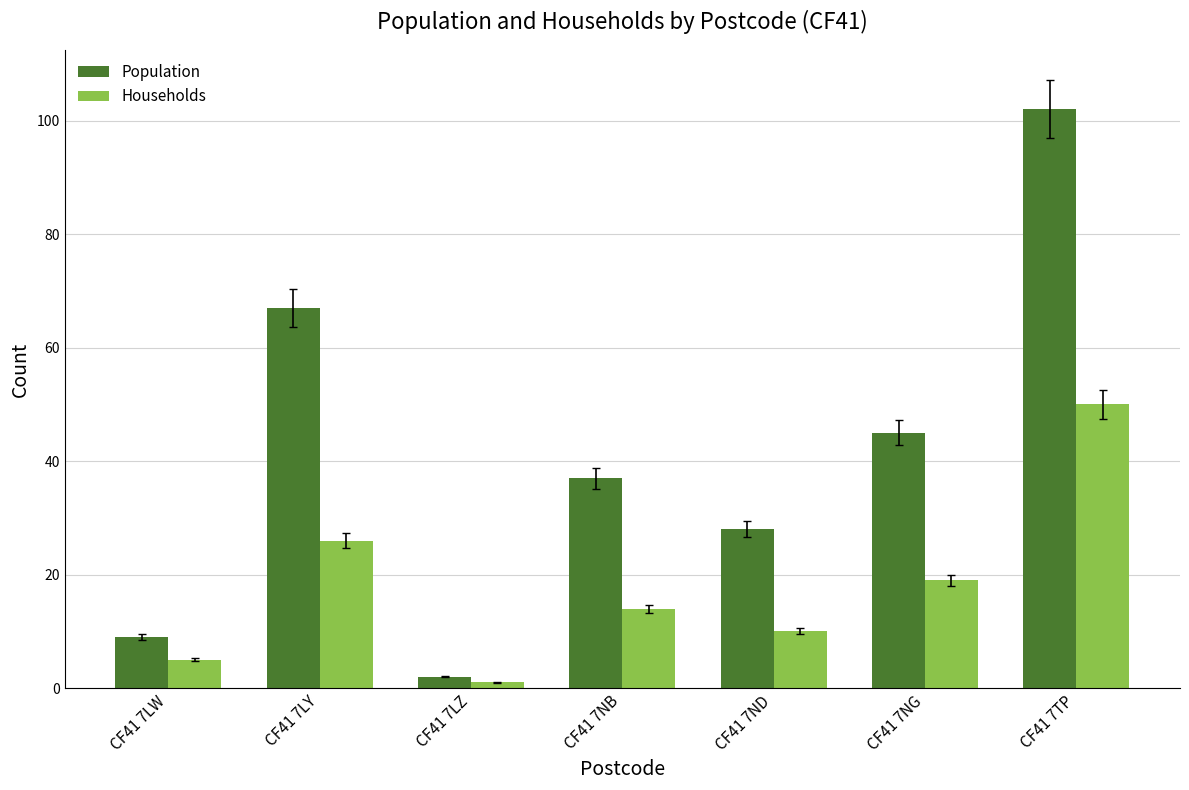

The Households series shows 50 at CF41 7TP. True or false?

True